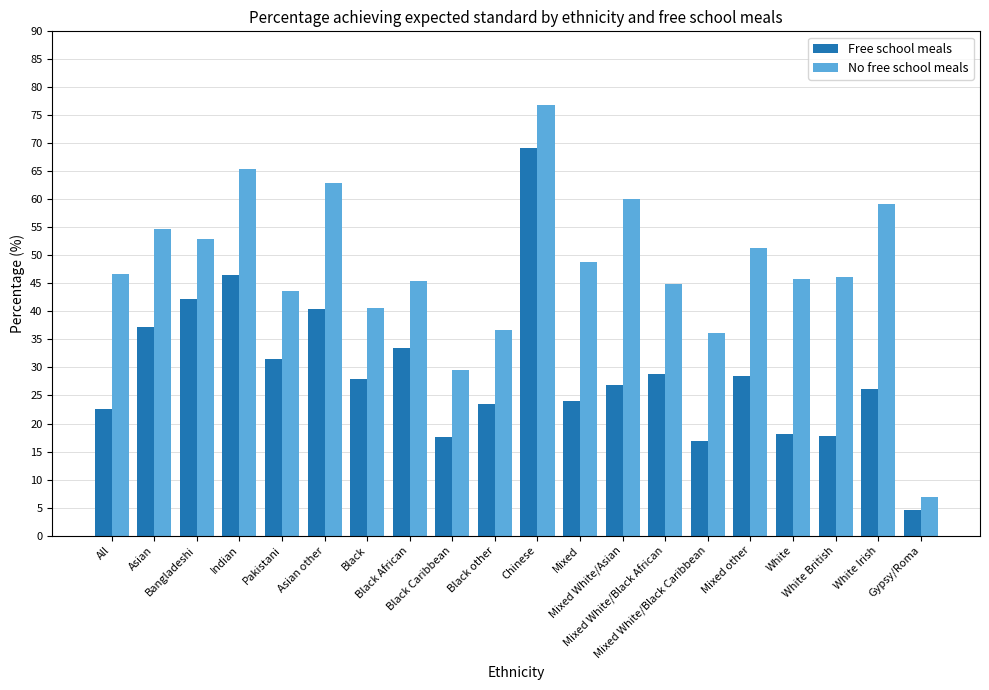

Is it true that No free school meals equals 59.1 at Pakistani?

False